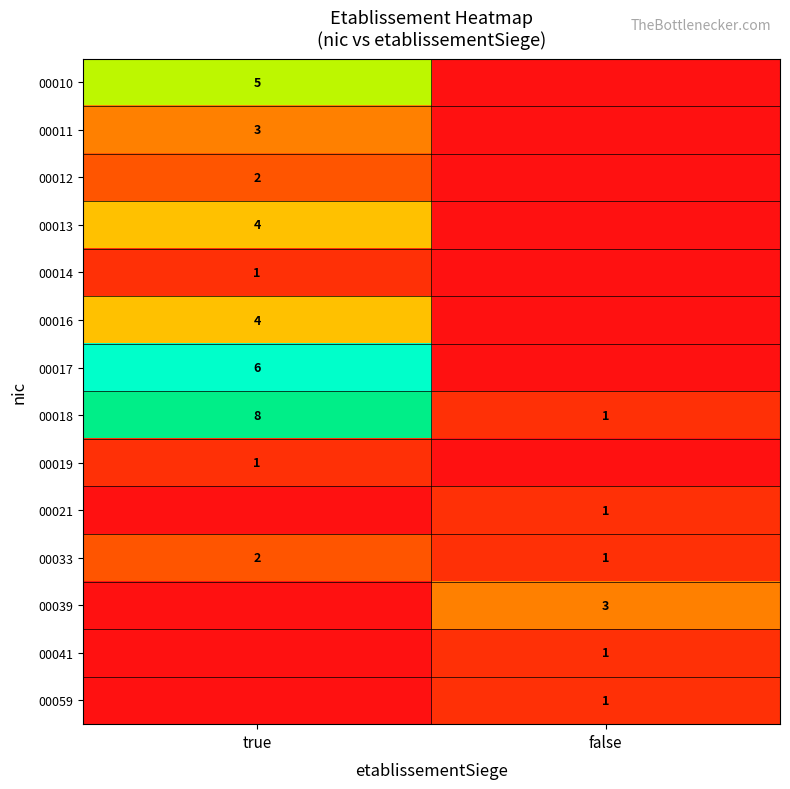

What is the total value across all series at true?

36